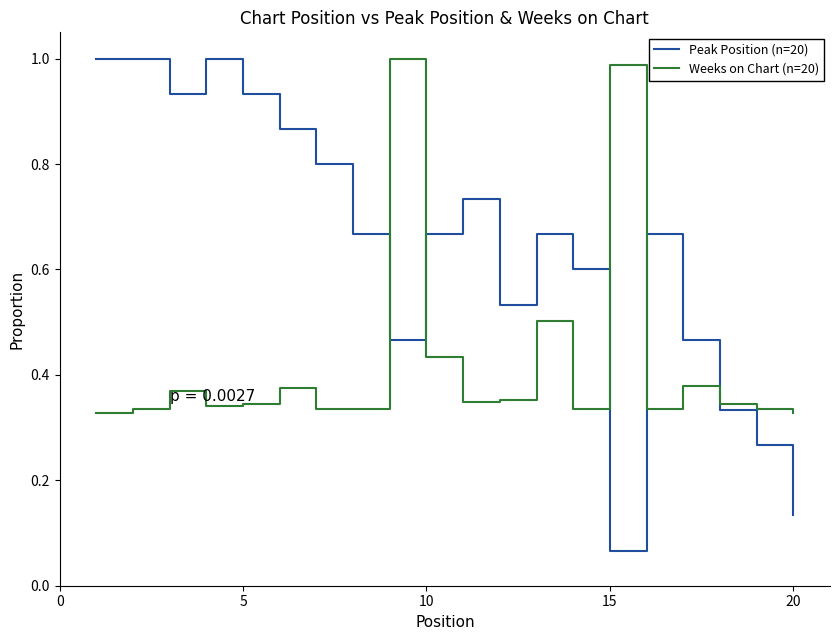

Rank the series by their average value, from highest to lowest.

Peak Position (n=20), Weeks on Chart (n=20)